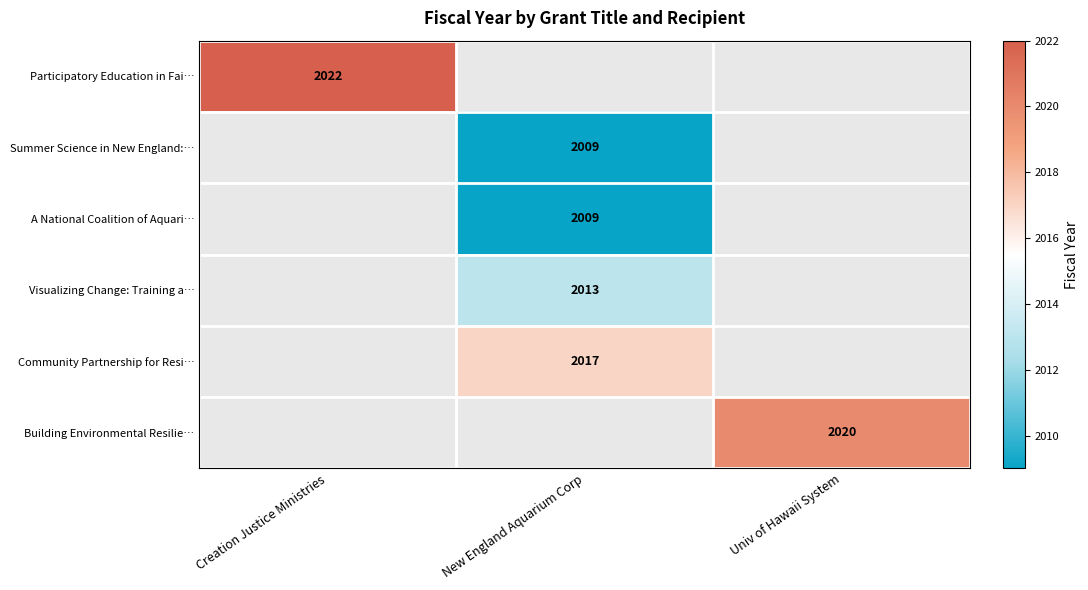

True or false: A National Coalition of Aquari… has a value of 1358 at New England Aquarium Corp.

False